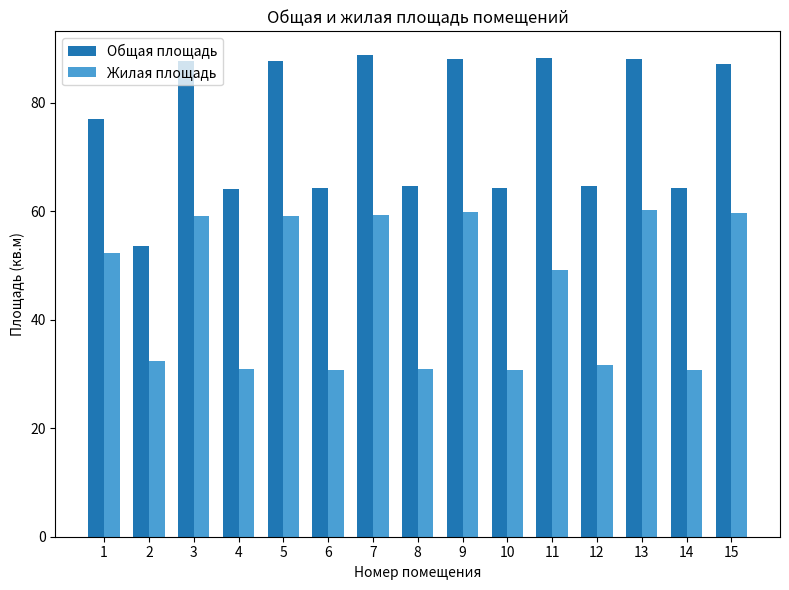

What is the difference between the Общая площадь values at 13 and 11?

0.1